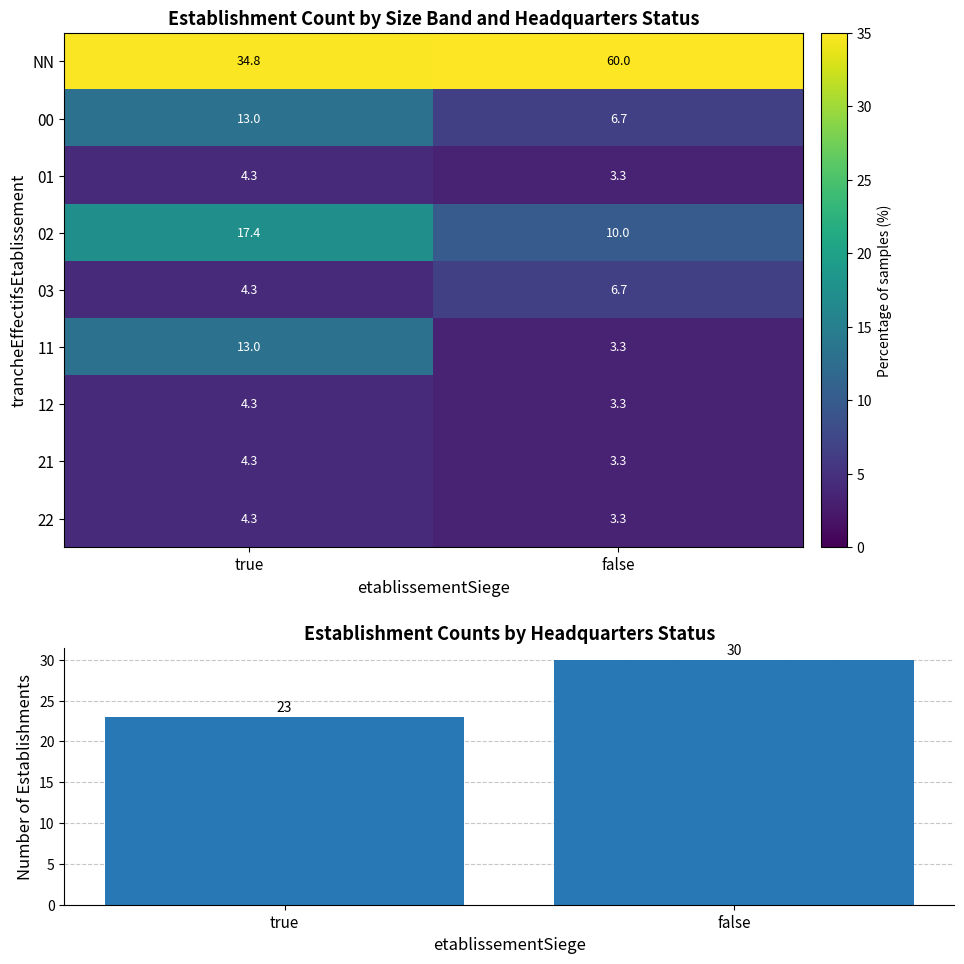

Is it true that Count equals 30.0 at false?

True